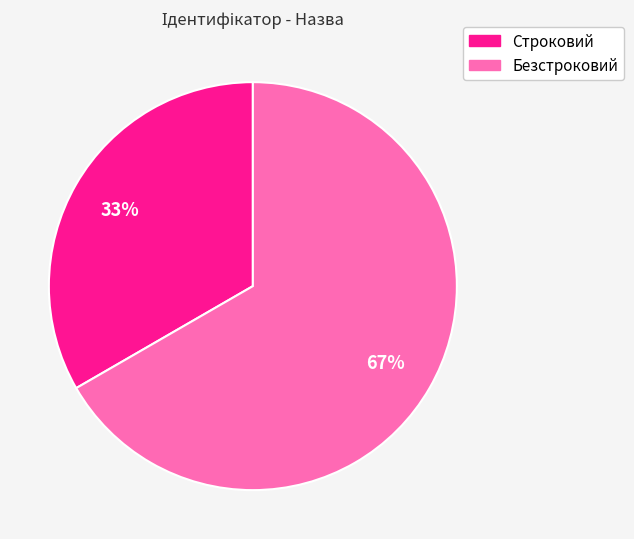

How many segments does this pie chart have?

2